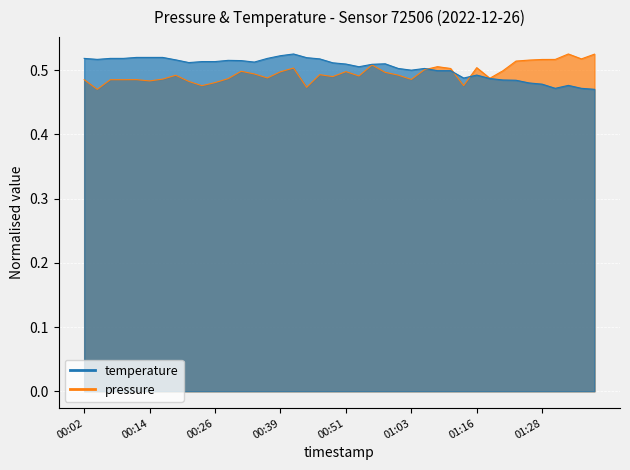

How many lines are shown in the chart?

2